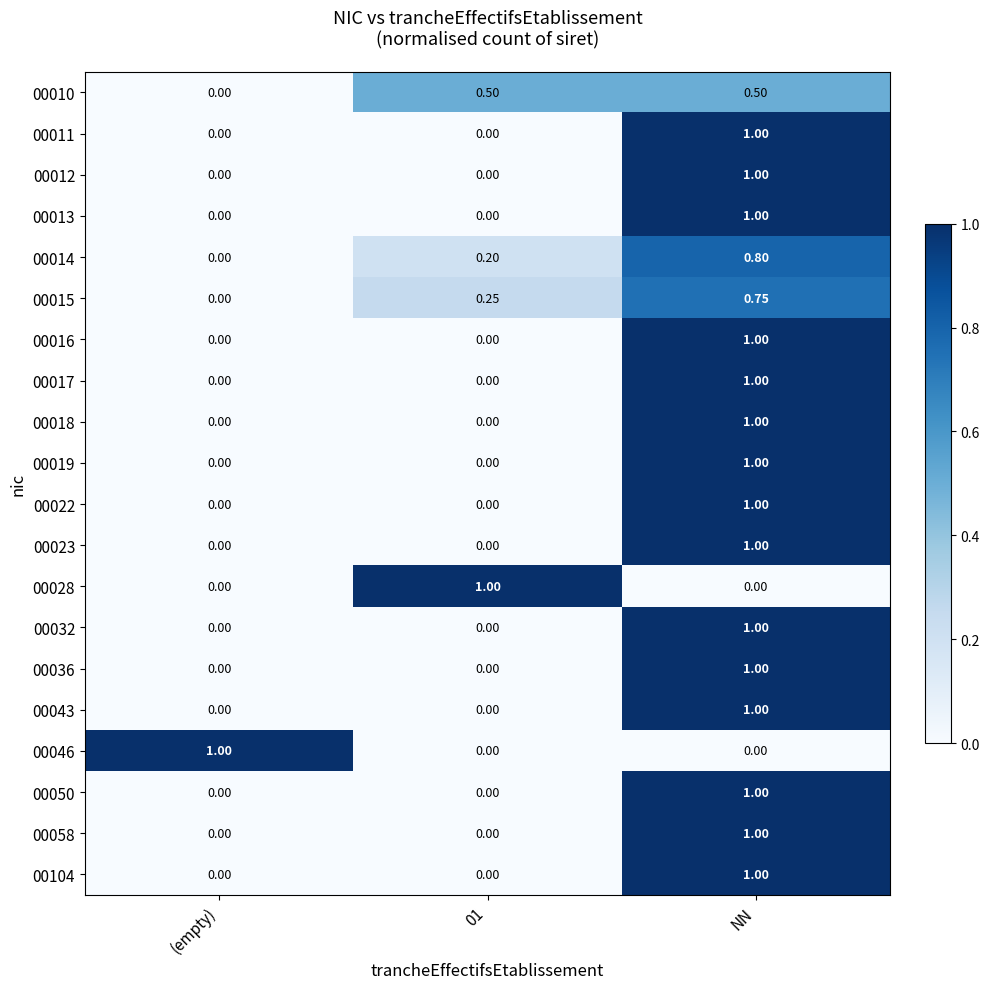

At which category is the sum across all series the highest?

NN